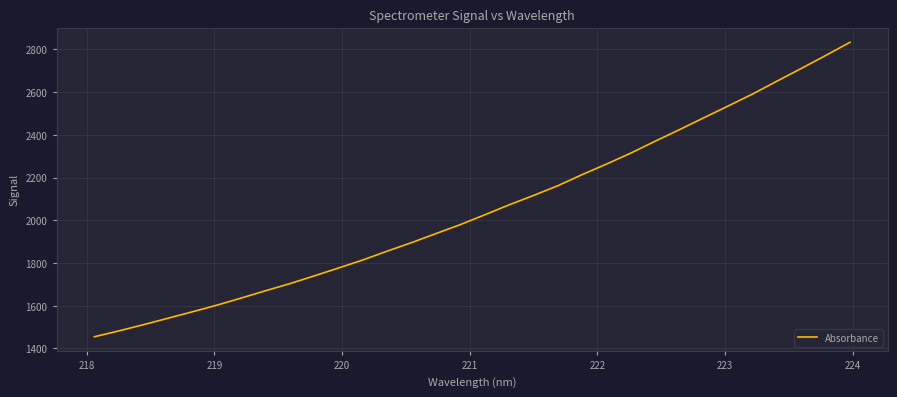

What is the difference between the maximum and minimum values?

1378.3